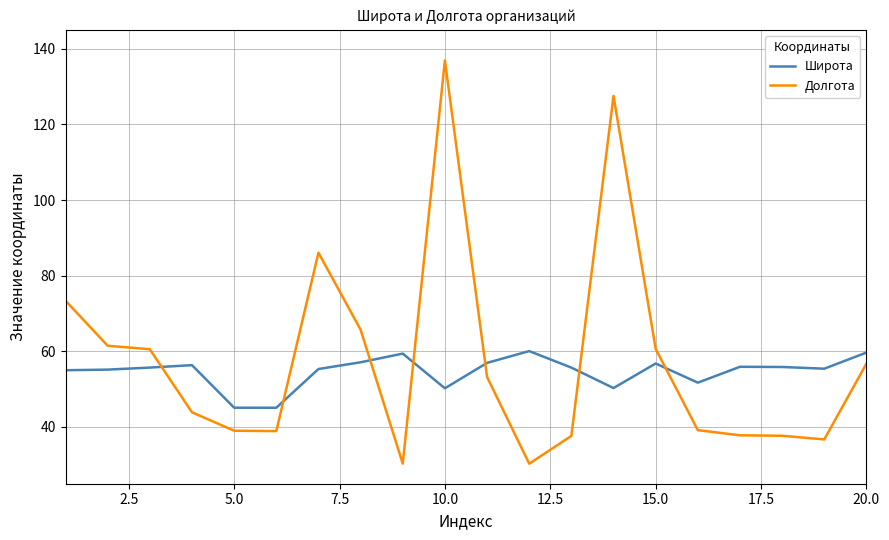

Rank the series by their maximum value, from highest to lowest.

Долгота, Широта